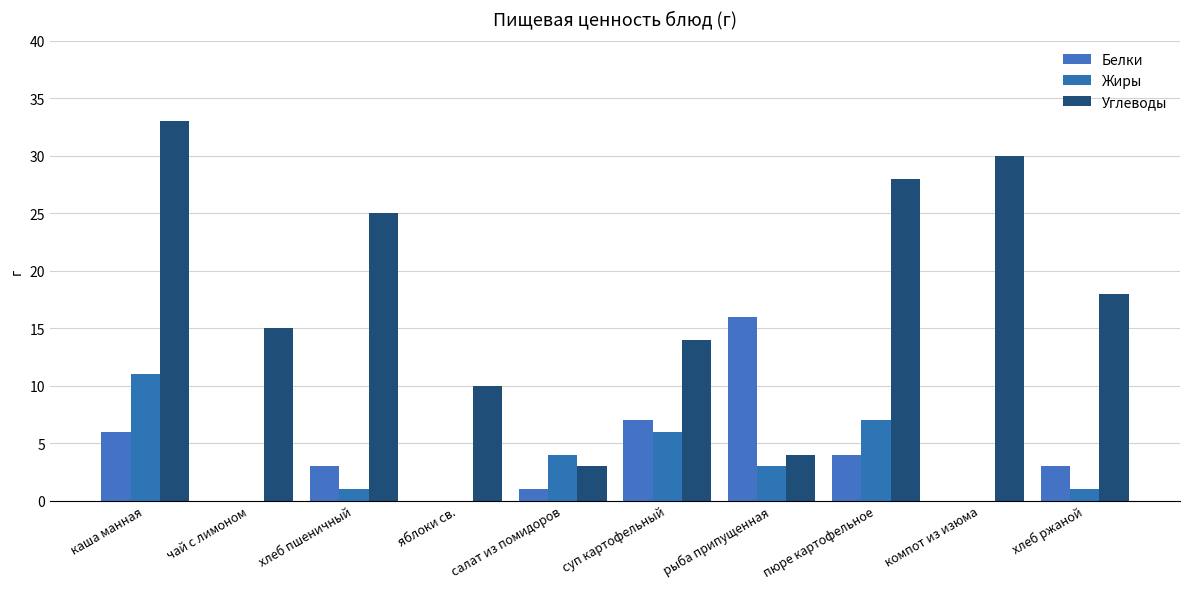

Which category has the lowest value in the Белки series?

чай с лимоном